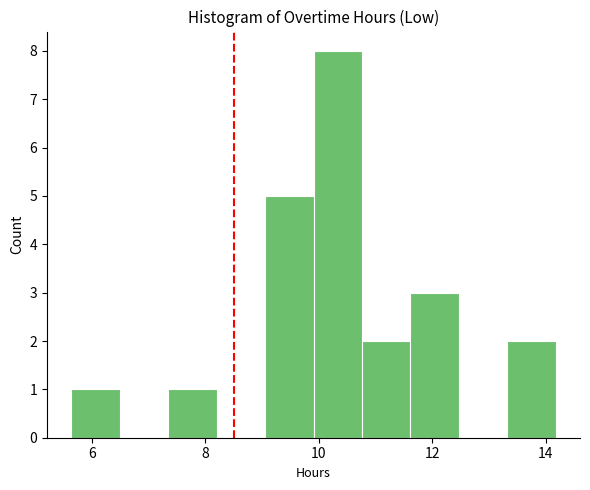

Reading left to right, transcribe this chart: for each bar, give the range it covers on the x-axis and its height. Neither the bar edges nor the heights are printed on the chart, so give them approximately, as read against the axes.

5.6 to 6.4: 1
6.4 to 7.4: 0
7.4 to 8.2: 1
8.2 to 9.0: 0
9.0 to 10.0: 5
10.0 to 10.8: 8
10.8 to 11.6: 2
11.6 to 12.4: 3
12.4 to 13.4: 0
13.4 to 14.2: 2